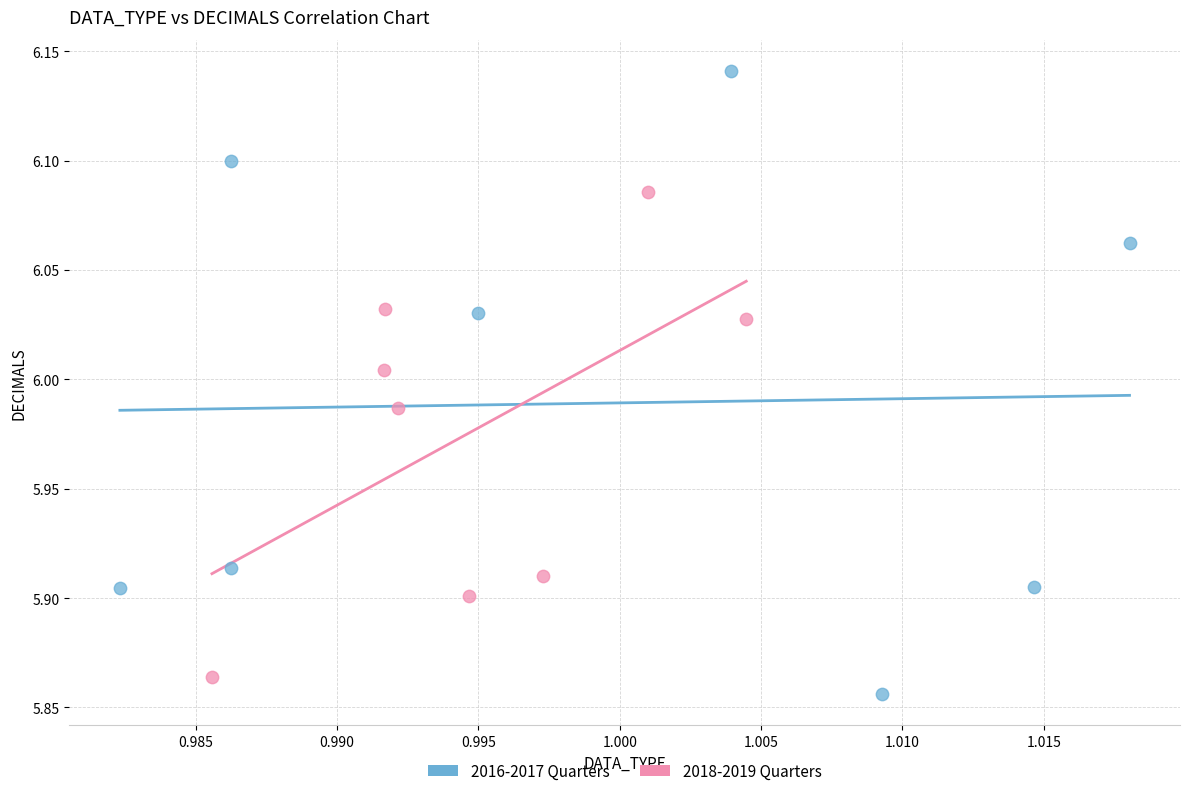

What are all the series names shown in the legend?

2016-2017 Quarters, 2018-2019 Quarters